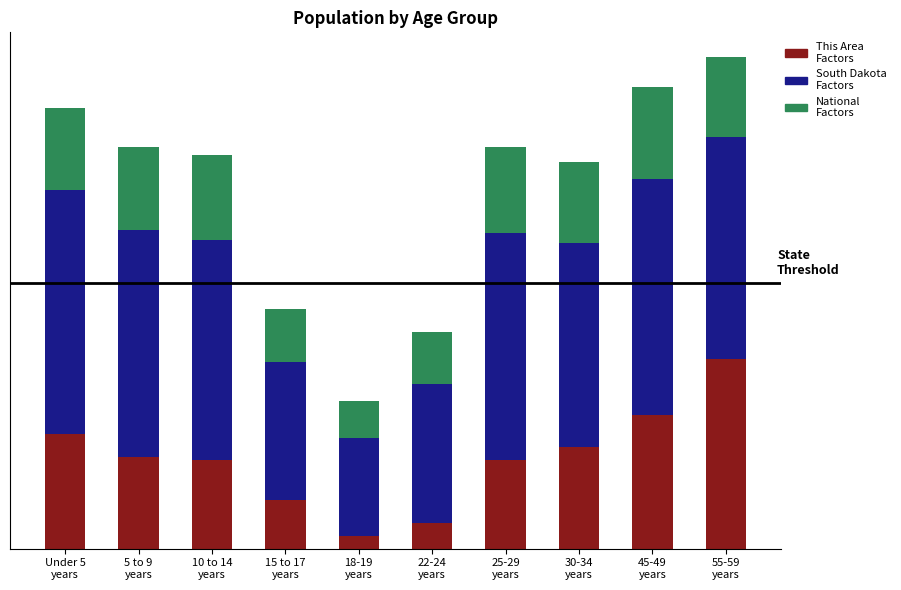

Are the bars grouped side by side (vs. stacked)?

No